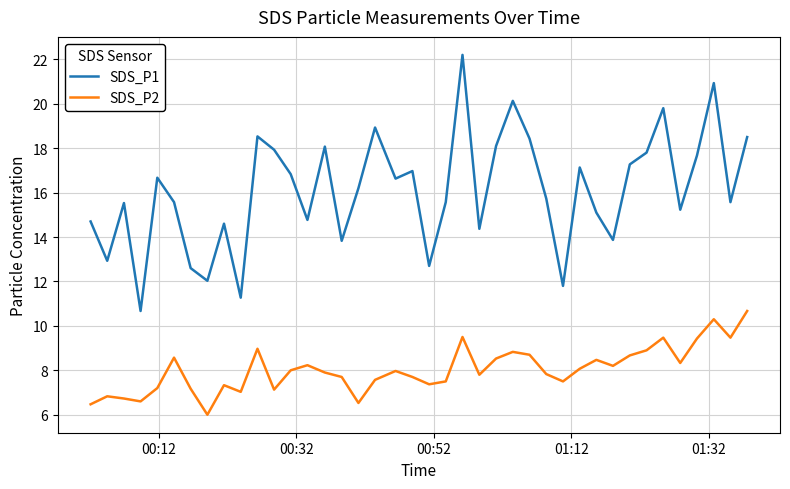

What is the minimum value for SDS_P1?

10.7